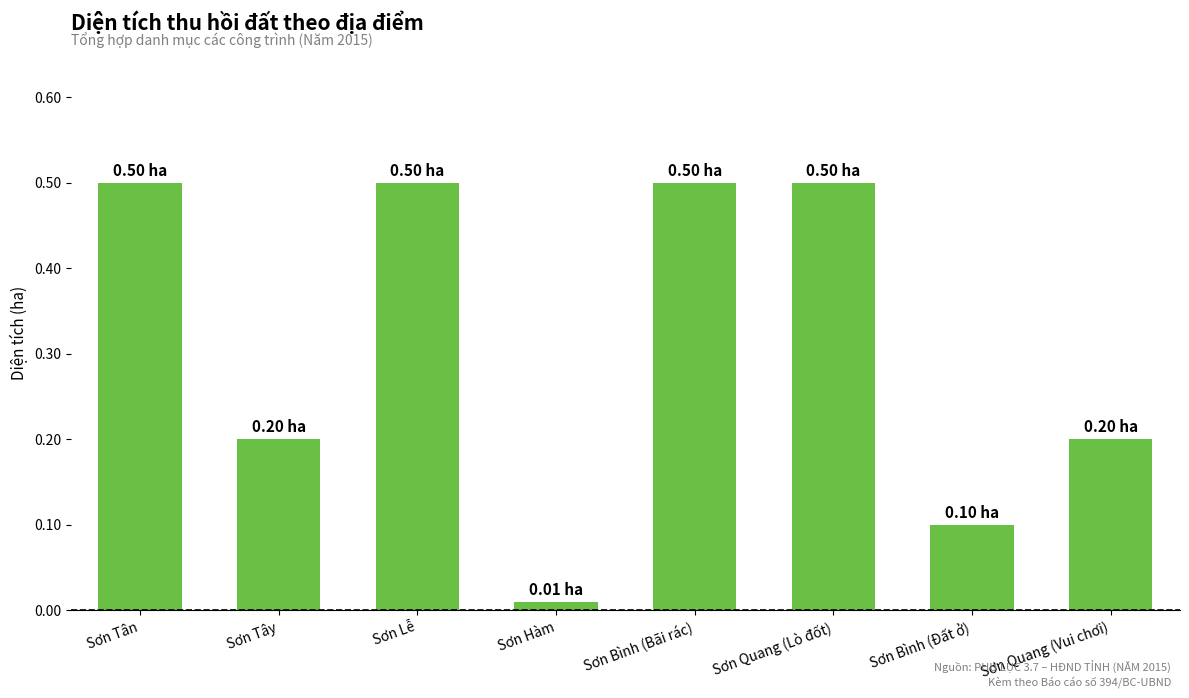

The value at Sơn Quang (Vui chơi) is 0.2. True or false?

True